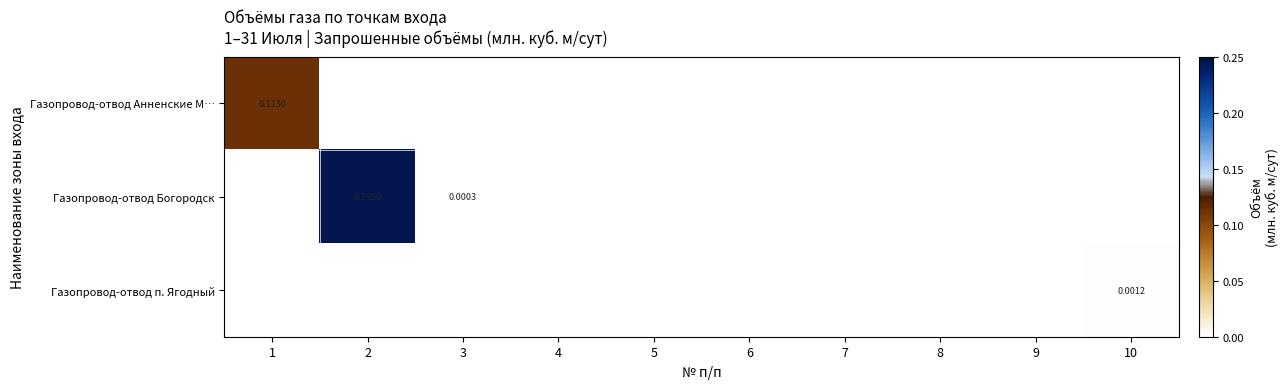

List the series in order of their peak value, lowest first.

Газопровод-отвод п. Ягодный, Газопровод-отвод Анненские М…, Газопровод-отвод Богородск